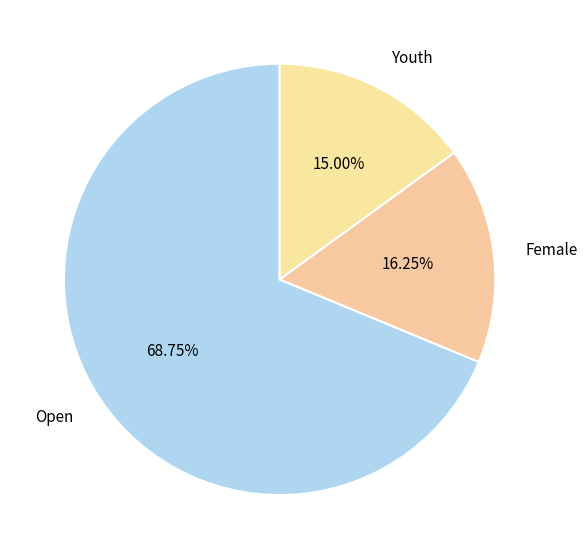

True or false: Youth accounts for 6% of the total.

False